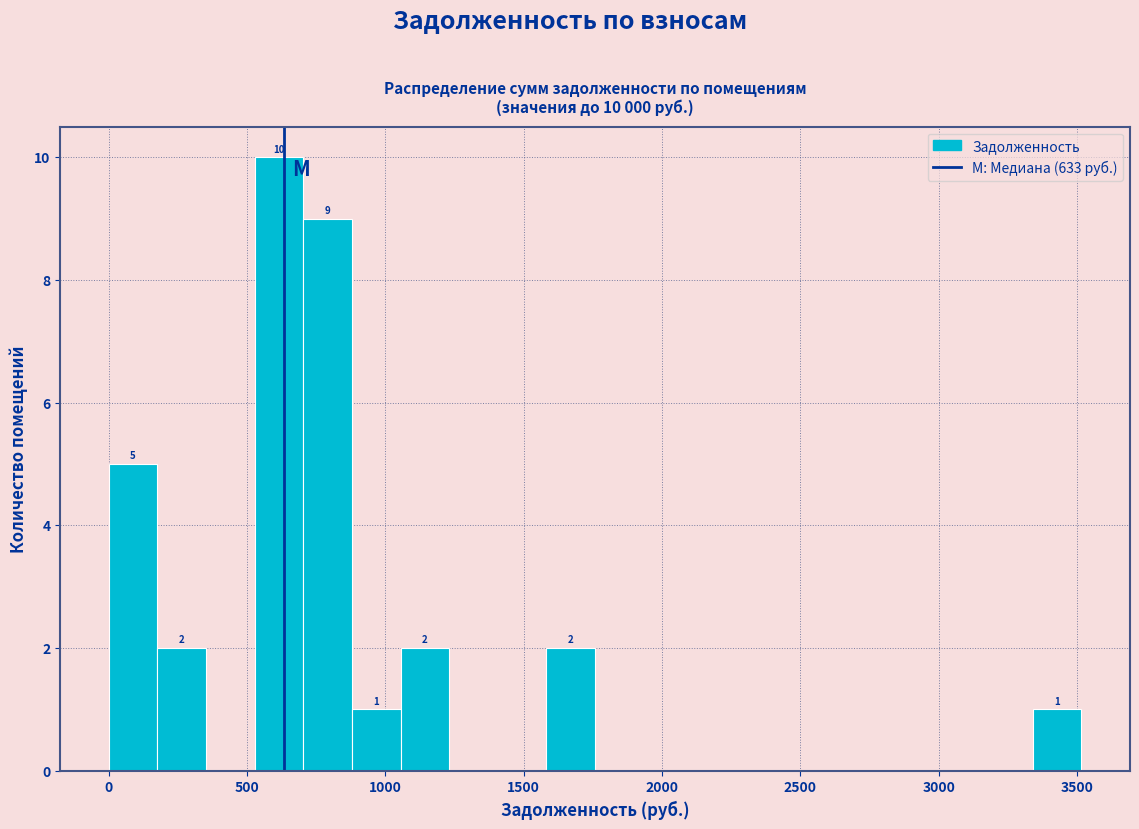

Read against the x-axis, roughly where is the centre of the tallest bar?

600